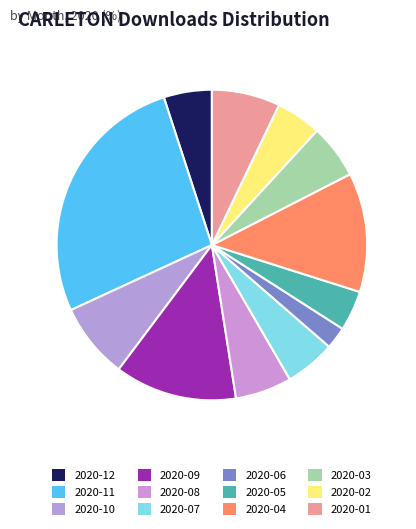

To the nearest percent, what is the average slice percentage?

8%